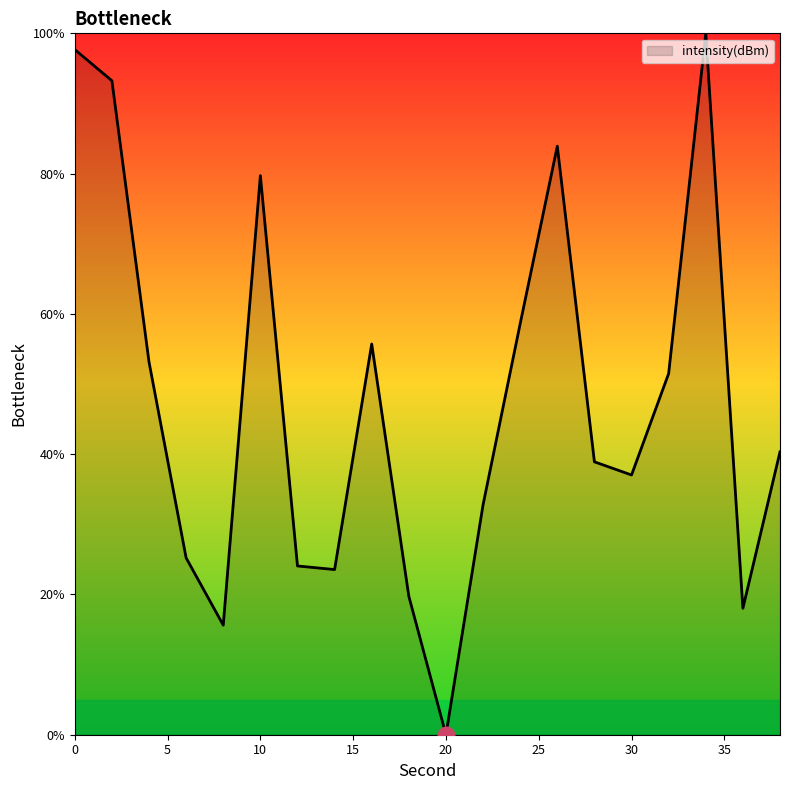

What is the difference between the maximum and minimum values?

100.0